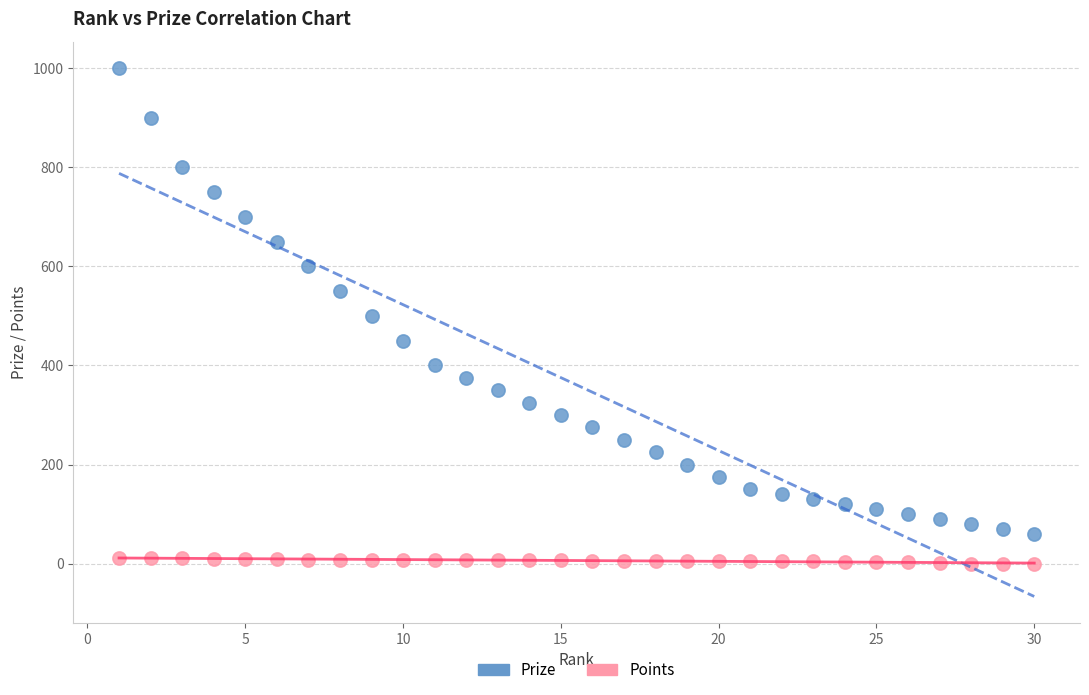

What is the X range (max minus min) for the scatter plot?

29